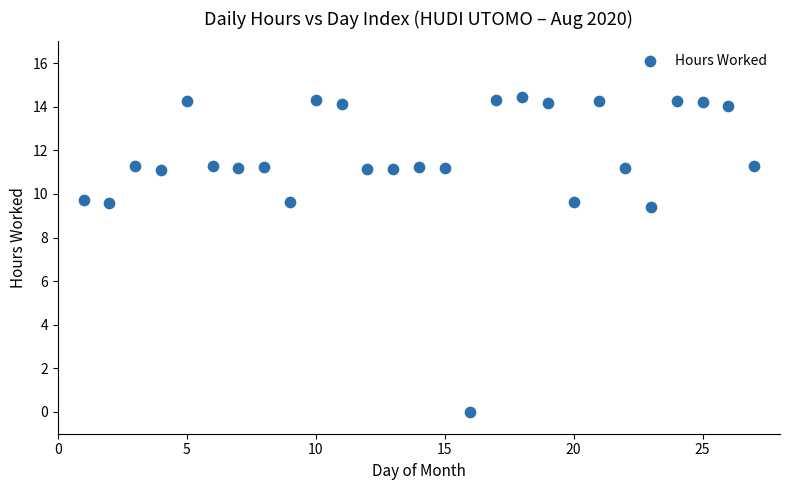

What Y value in the scatter plot is closest to 7?

9.4